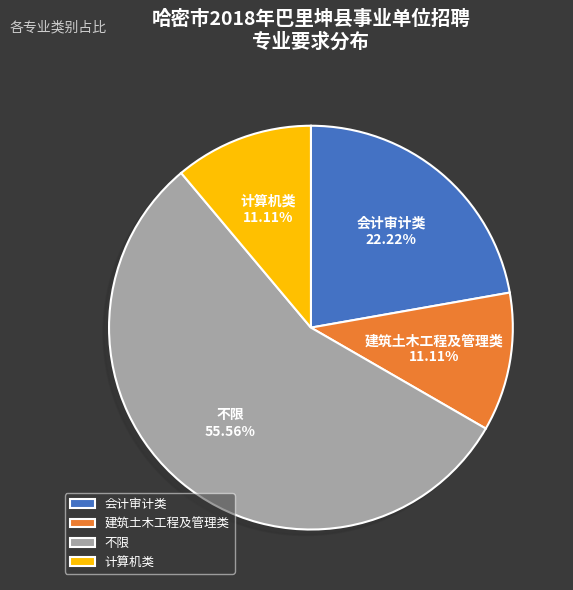

Approximately how many times larger is the value at 计算机类 compared to 不限?

0.2